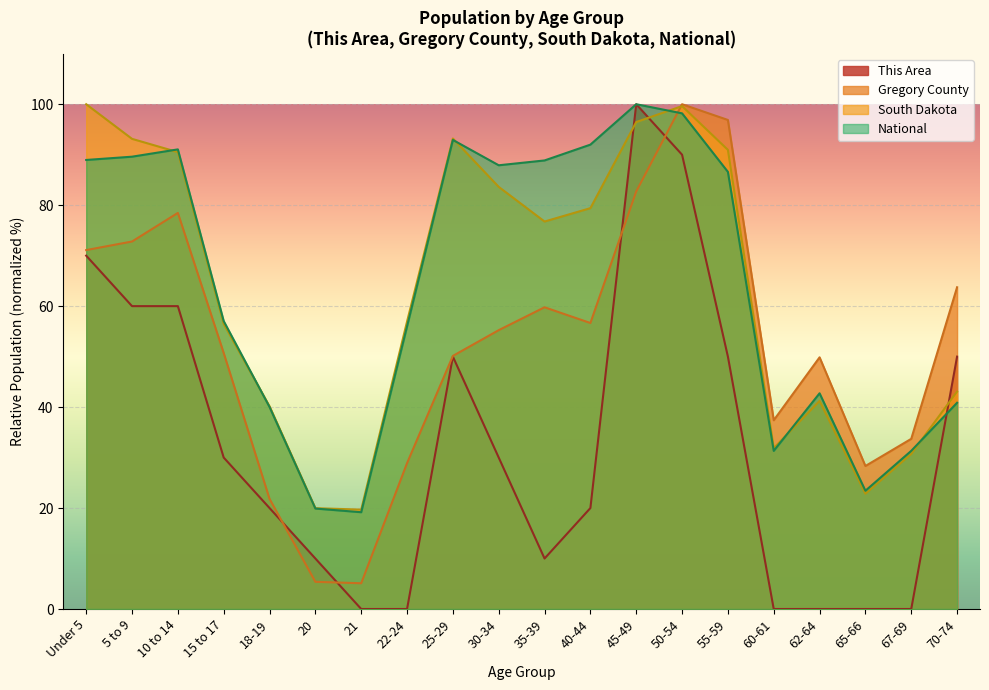

Which series has the widest spread of values?

This Area